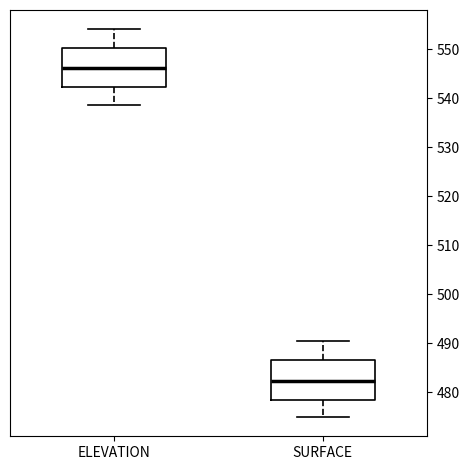

Where is the lower edge of the box for SURFACE on the y-axis? The values are not printed on the chart, so give them approximately, as read against the axis.

478